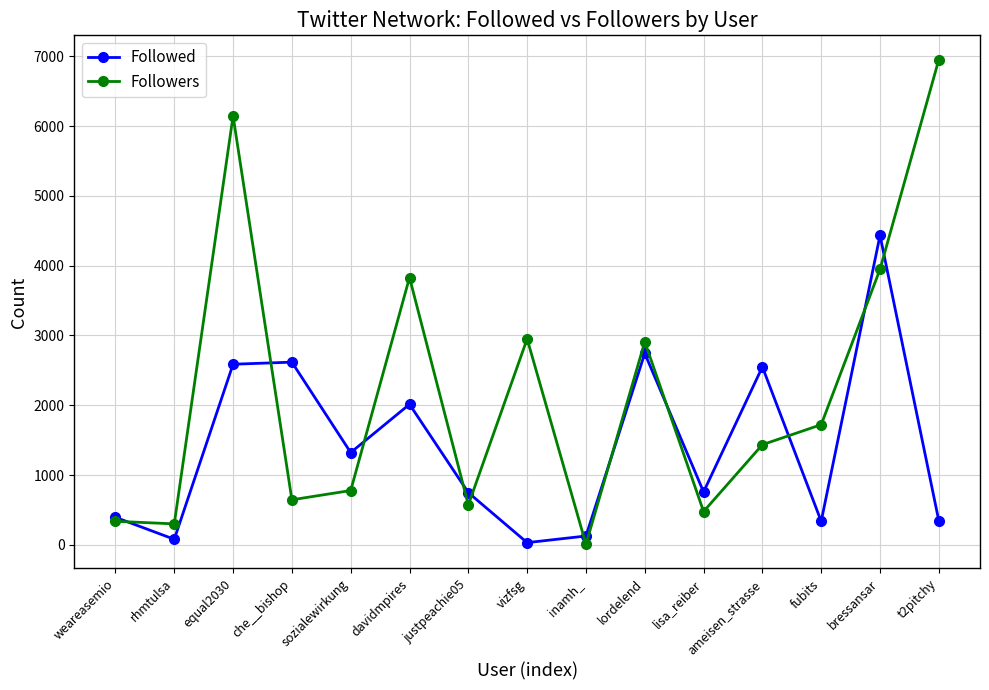

Read the Followers value at lisa_reiber.

477